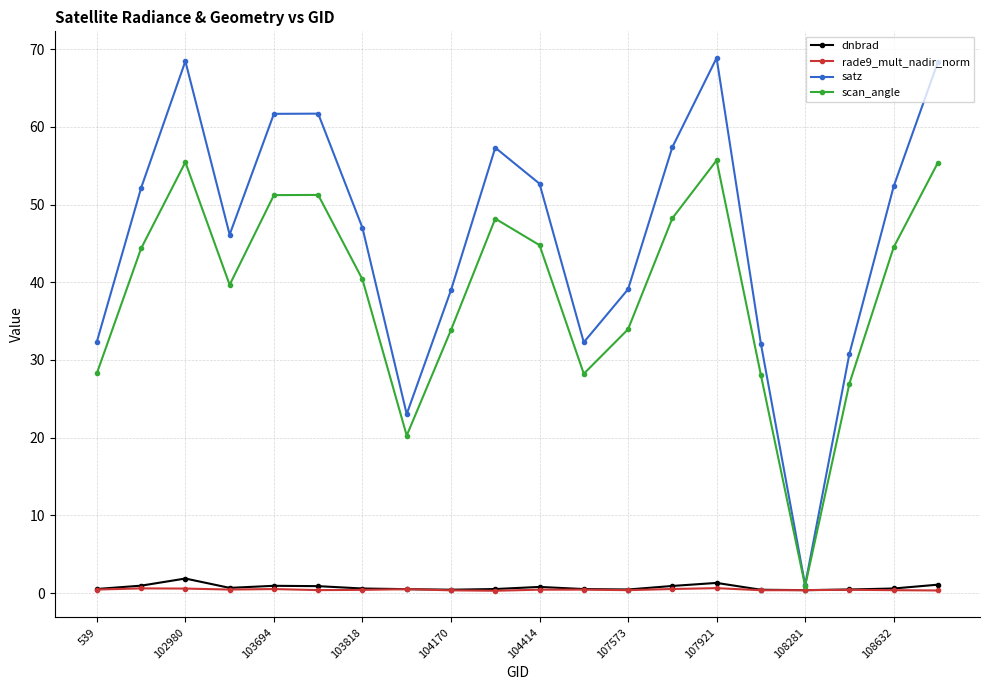

Which series has the largest total across all categories?

satz